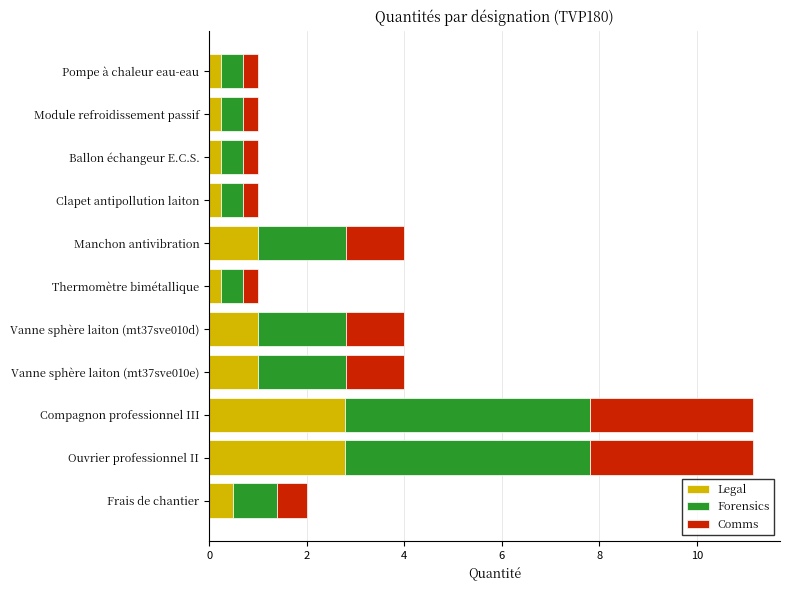

What is the highest value of the Legal series?

2.8